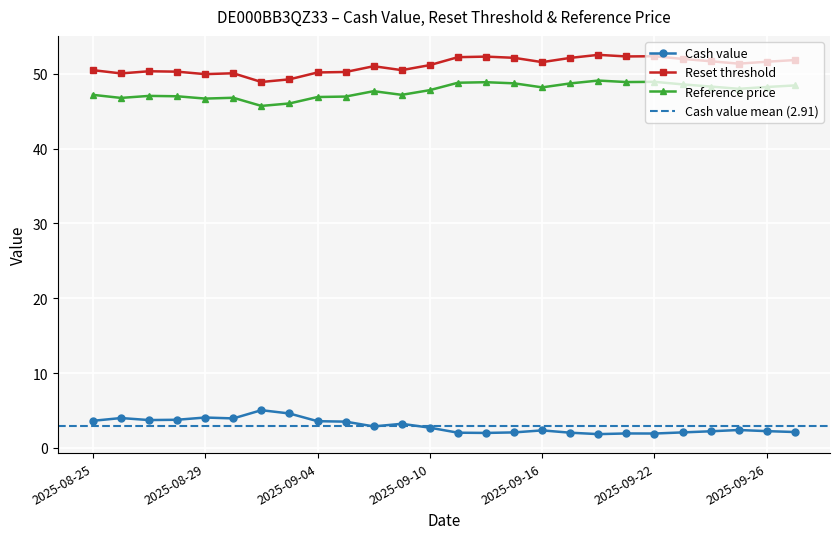

What is the label of the 25th point from the right?

2025-08-26